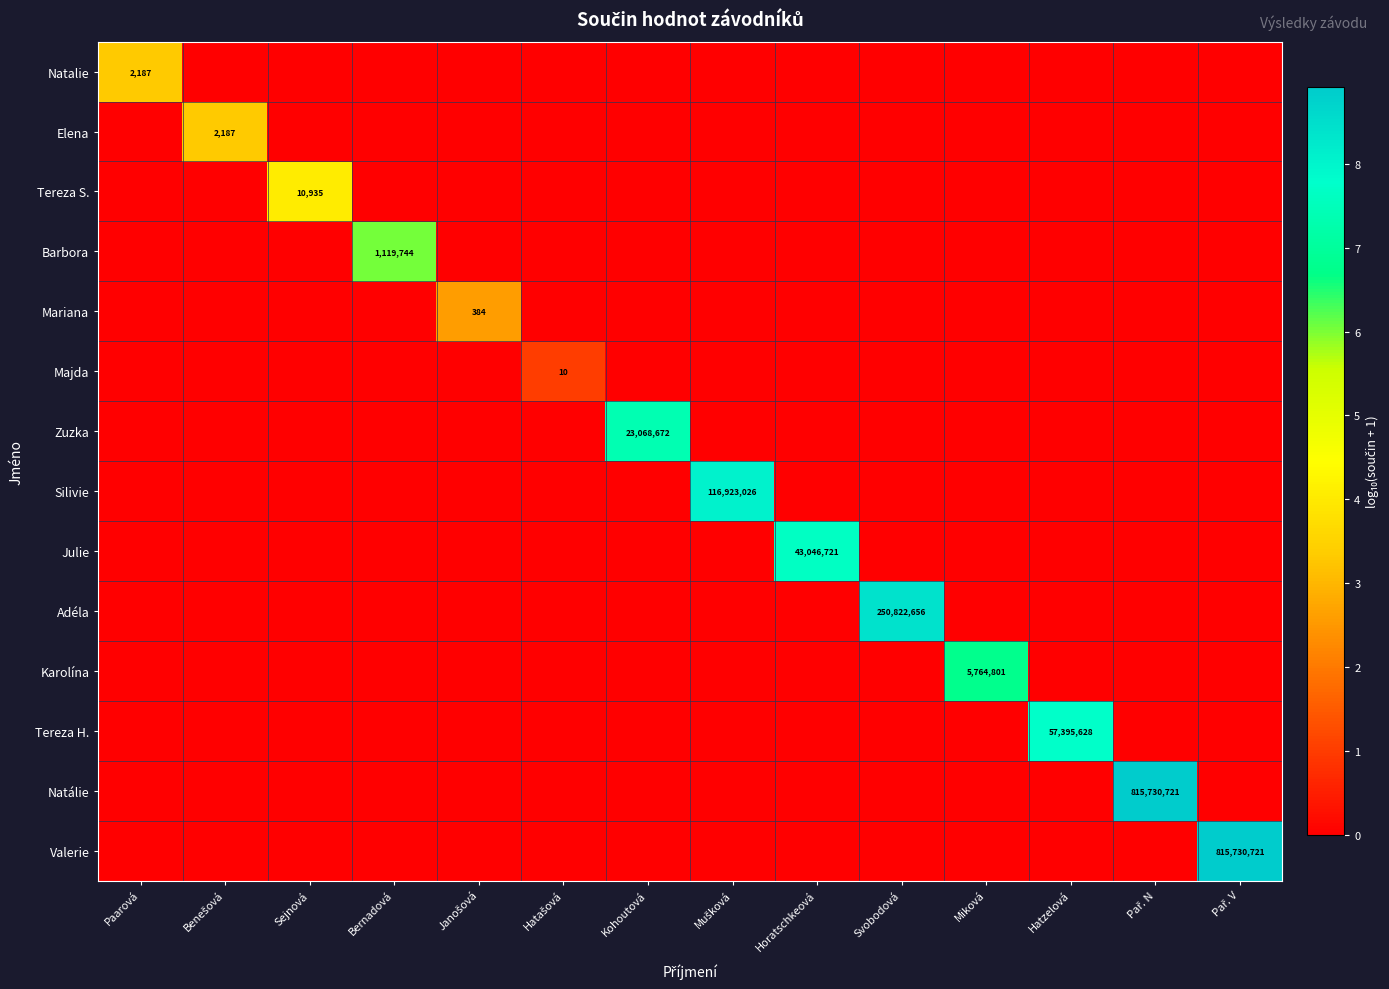

Count the number of data series in this chart.

14